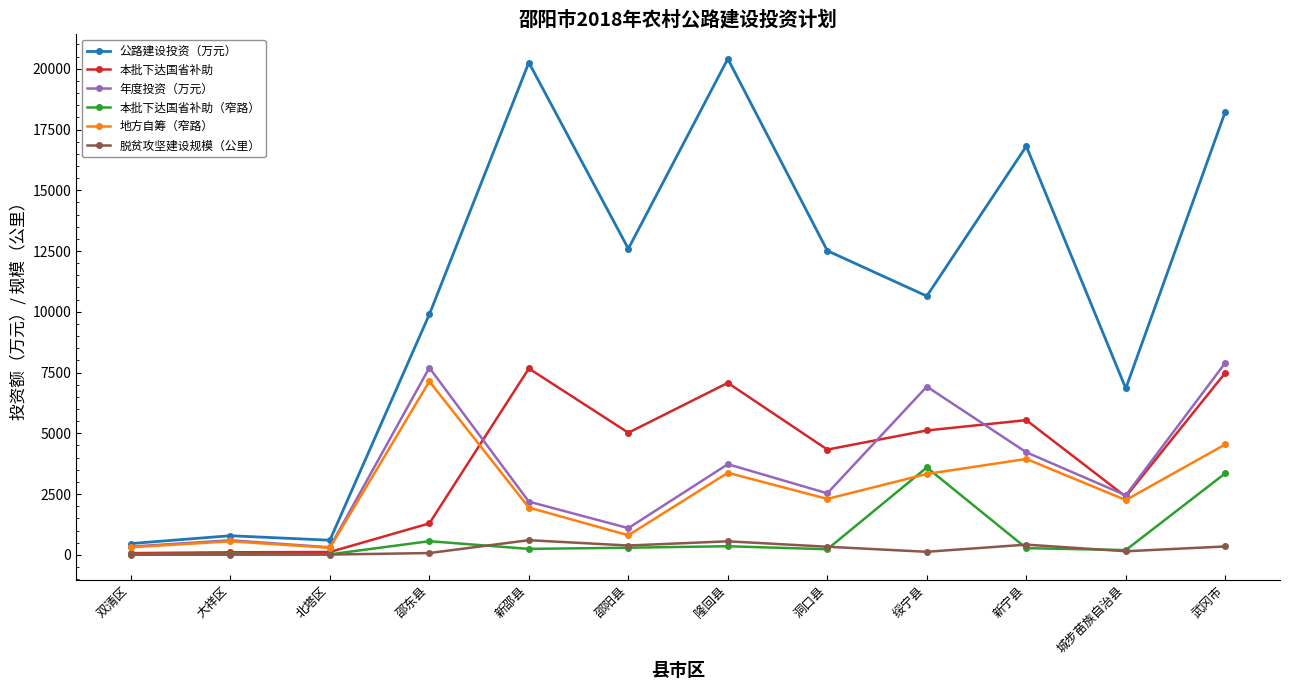

How many interior local valleys does the 公路建设投资（万元） series have?

4